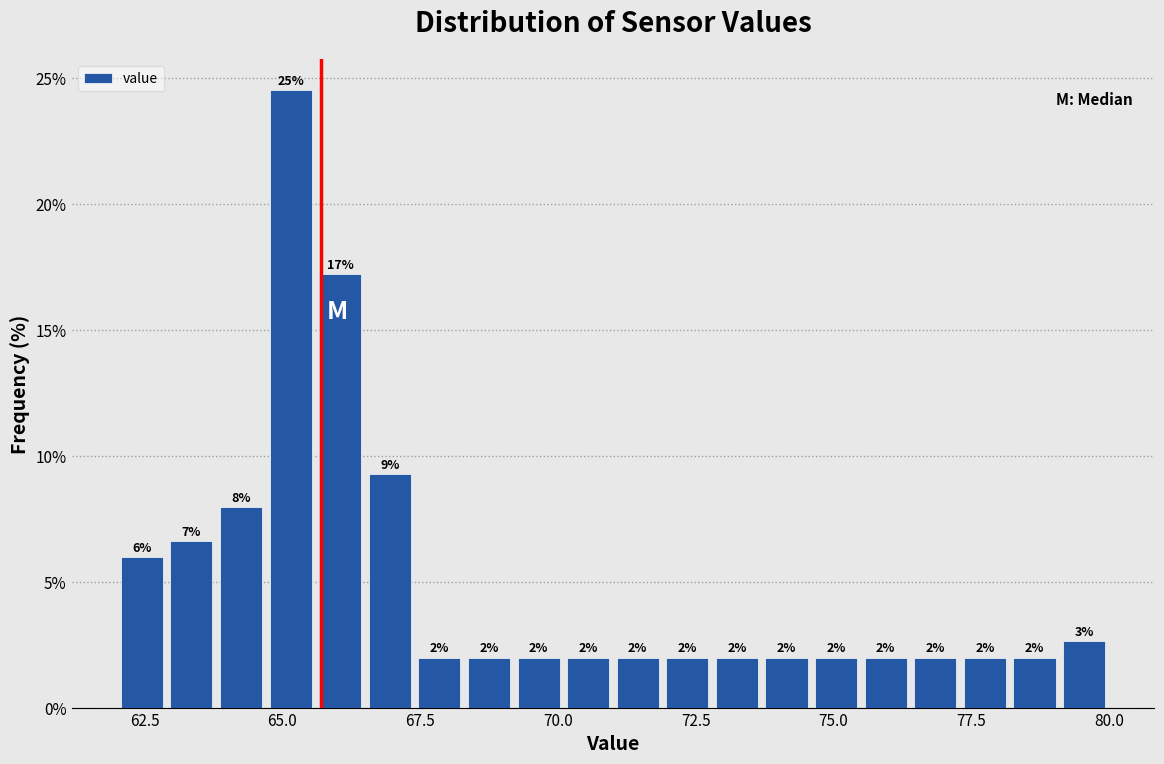

Read against the x-axis, roughly where is the centre of the tallest bar?

65.0